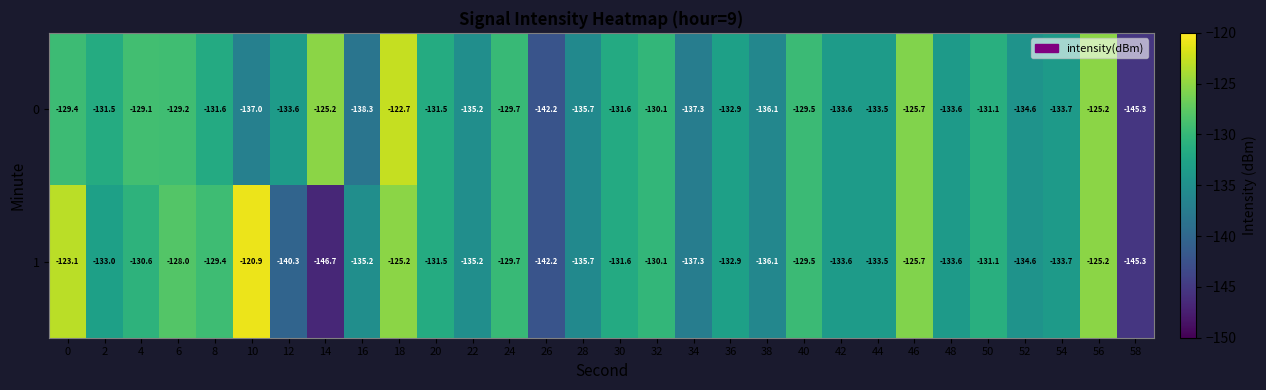

What is the difference between the 1 values at 38 and 30?

4.5